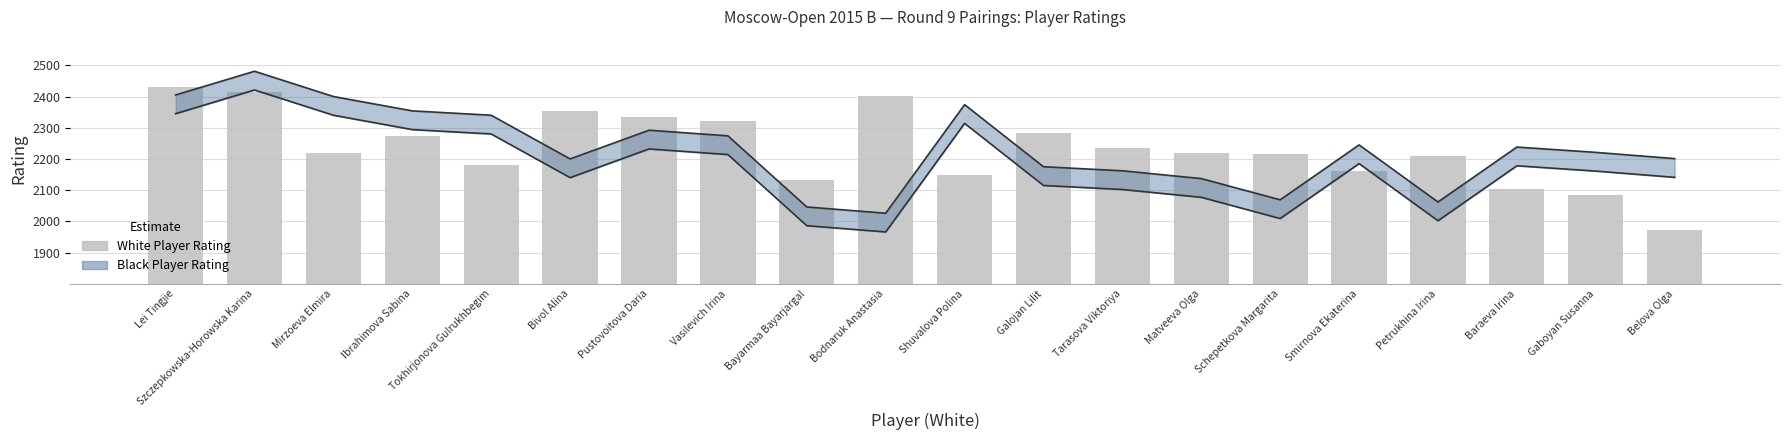

Which has a higher value, Bodnaruk Anastasia or Galojan Lilit?

Bodnaruk Anastasia